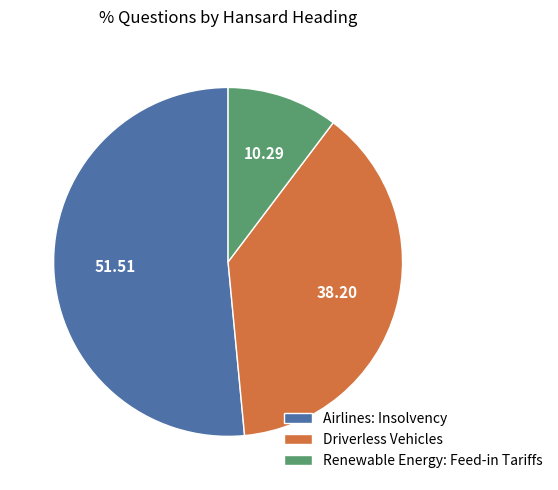

Between Airlines: Insolvency and Driverless Vehicles, which is larger?

Airlines: Insolvency